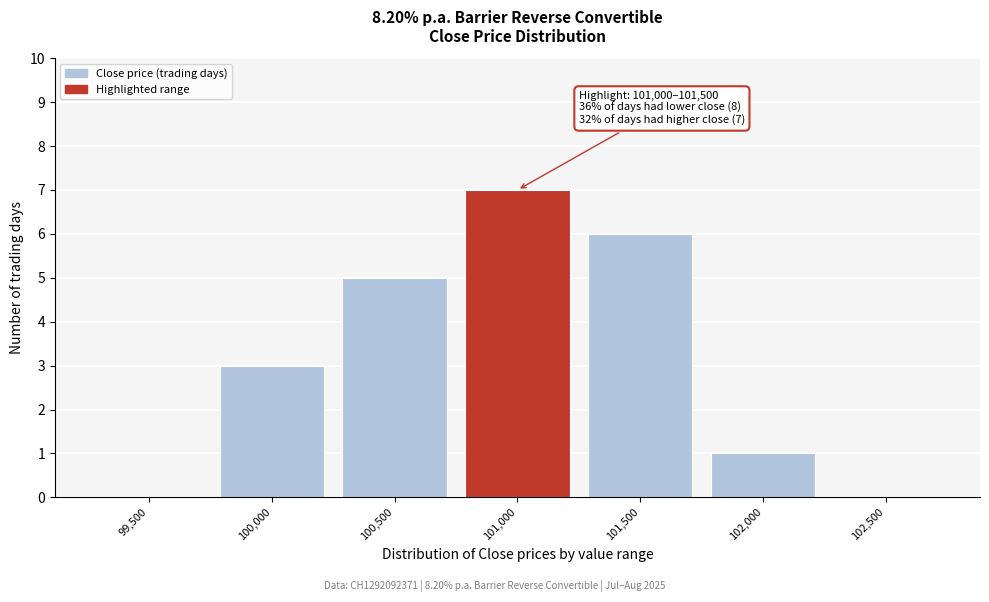

Reading left to right, what are all the values shown in this chart?

99,500=0	100,000=3	100,500=5	101,000=7	101,500=6	102,000=1	102,500=0